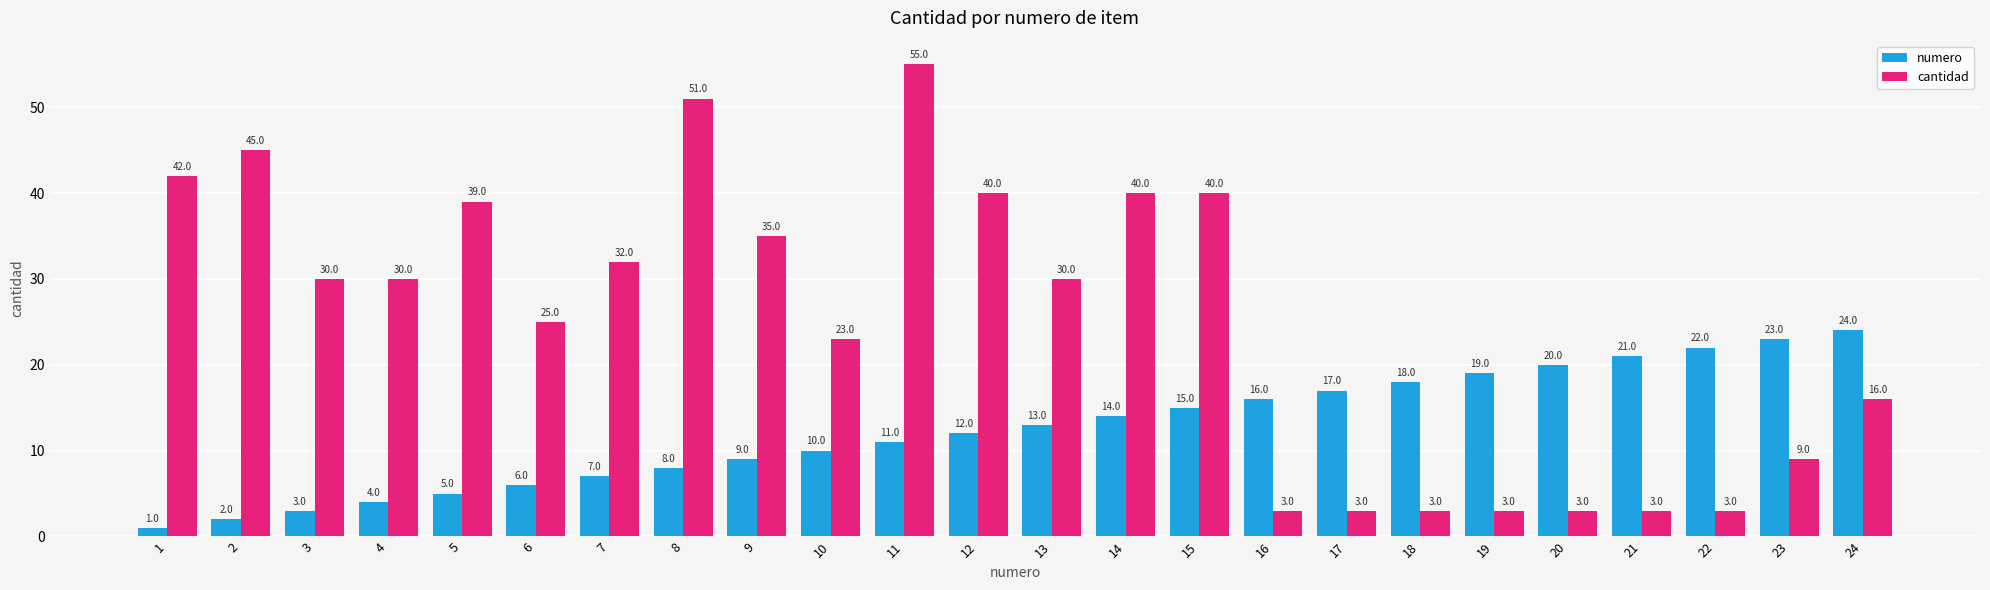

Reading right to left, list all the values displayed in this chart.

numero: 24	23	22	21	20	19	18	17	16	15	14	13	12	11	10	9	8	7	6	5	4	3	2	1
cantidad: 16	9	3	3	3	3	3	3	3	40	40	30	40	55	23	35	51	32	25	39	30	30	45	42